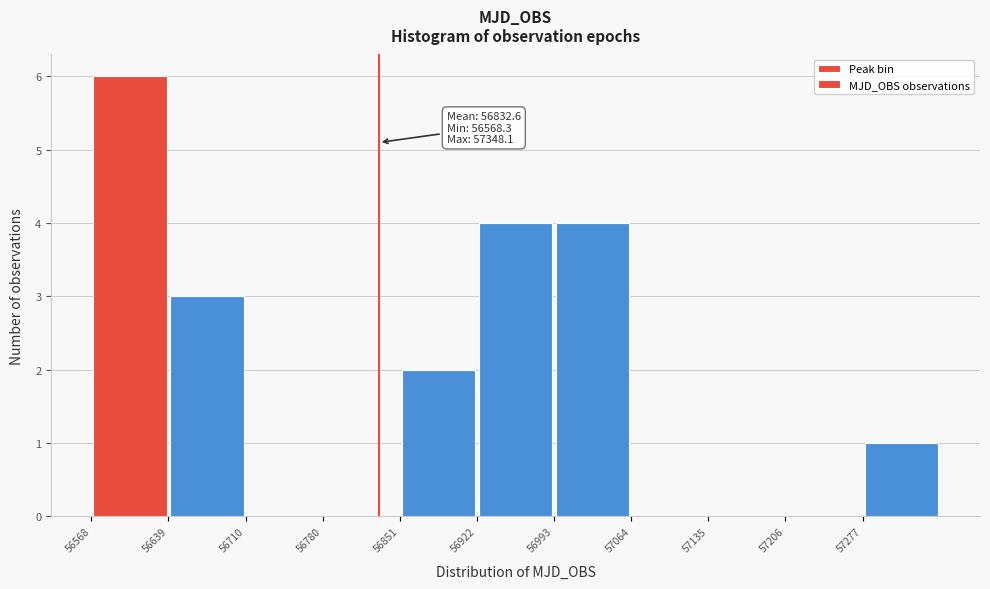

Which range on the x-axis has the tallest bar?

56570 to 56640